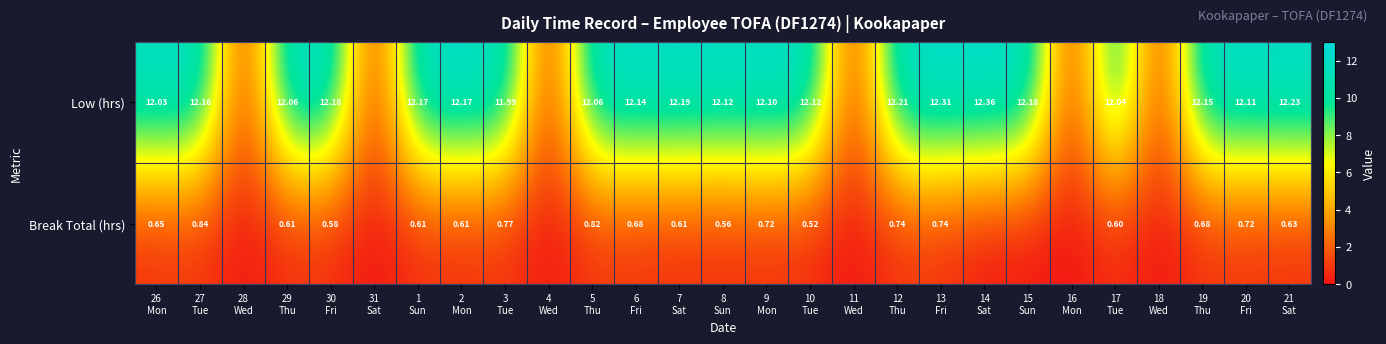

Between 18
Wed and 11
Wed, which is larger?

18
Wed